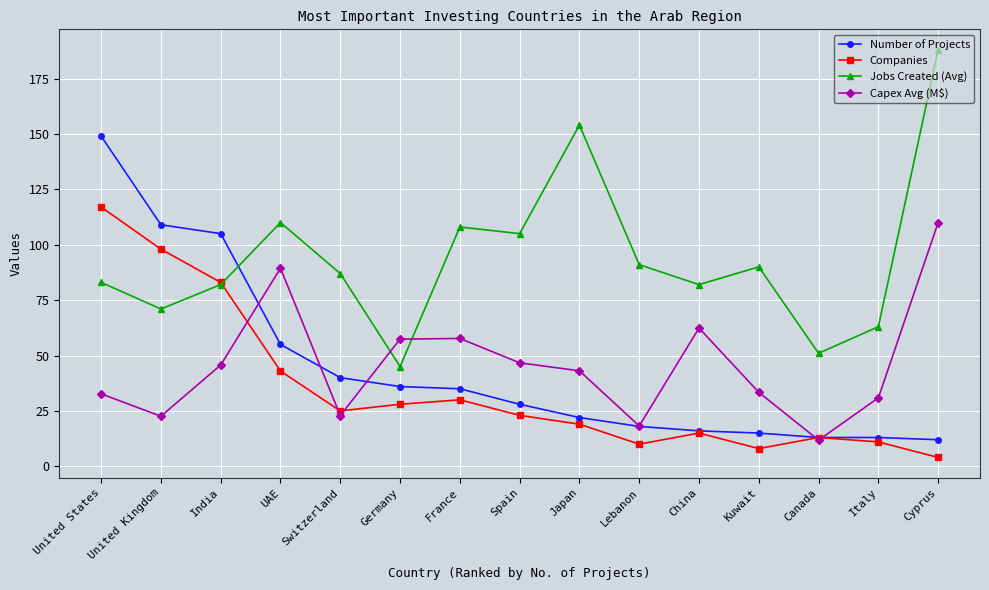

At which category is the sum across all series the highest?

United States